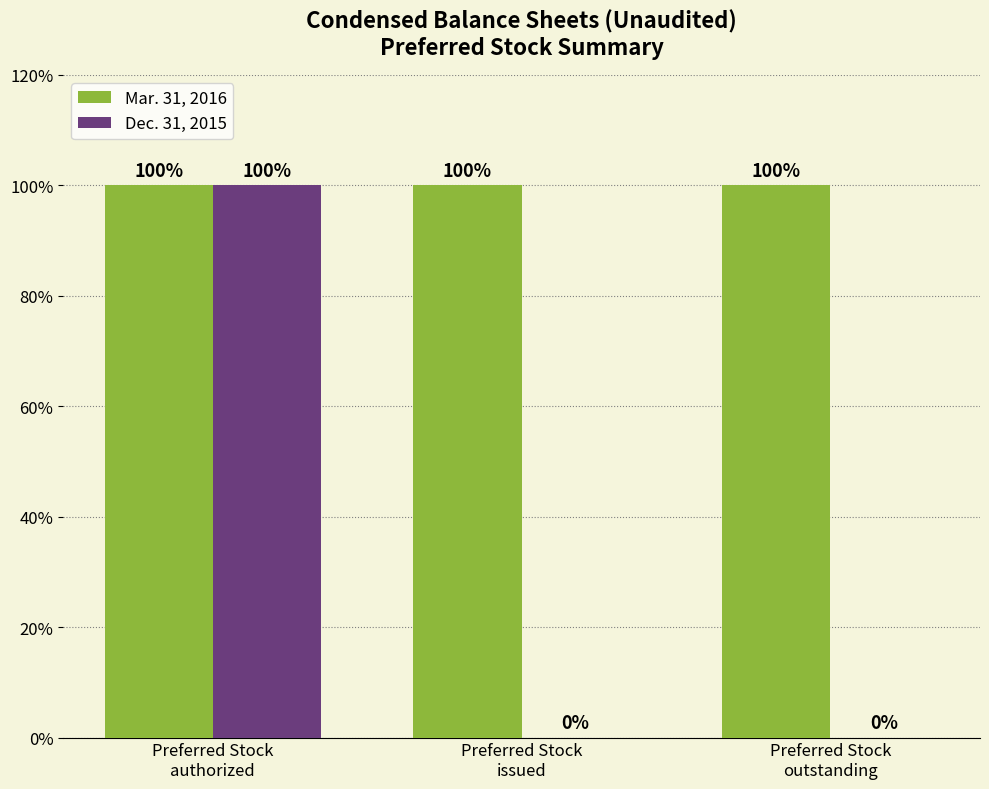

Are the bars horizontal?

No